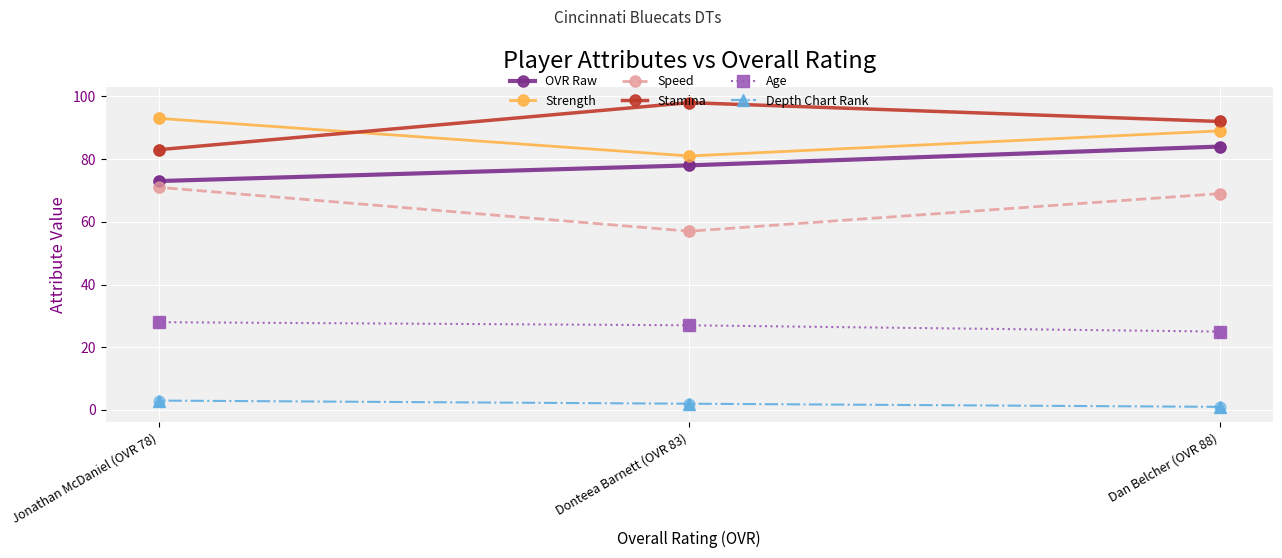

Which series contains the lowest Y value?

Depth Chart Rank